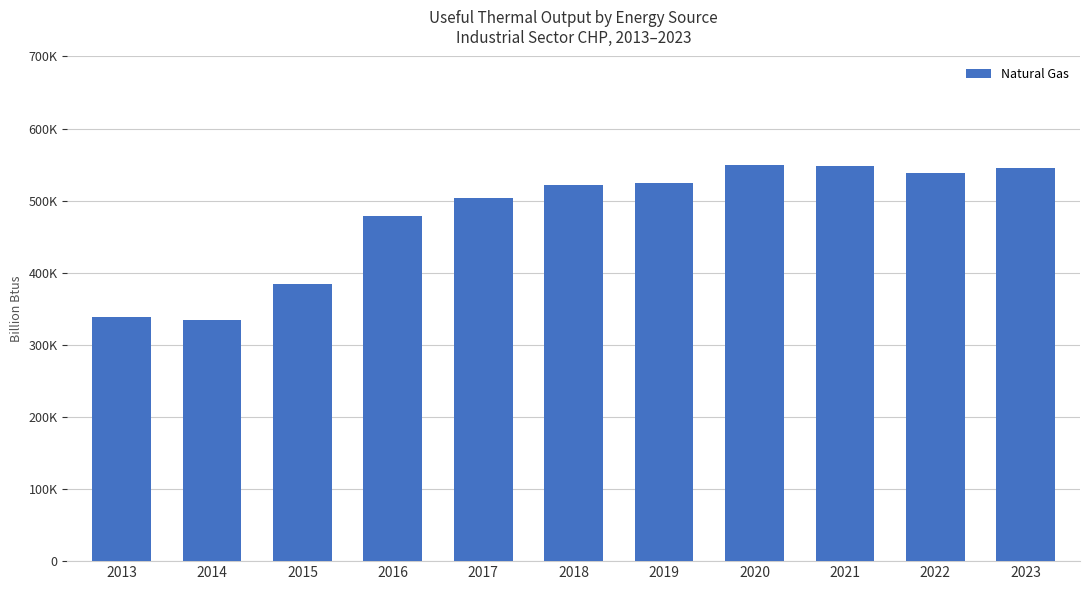

Reading right to left, extract all data points from this chart.

2023=545036	2022=537793	2021=547717	2020=548938	2019=523919	2018=521936	2017=503614	2016=478068	2015=384369	2014=334901	2013=338041